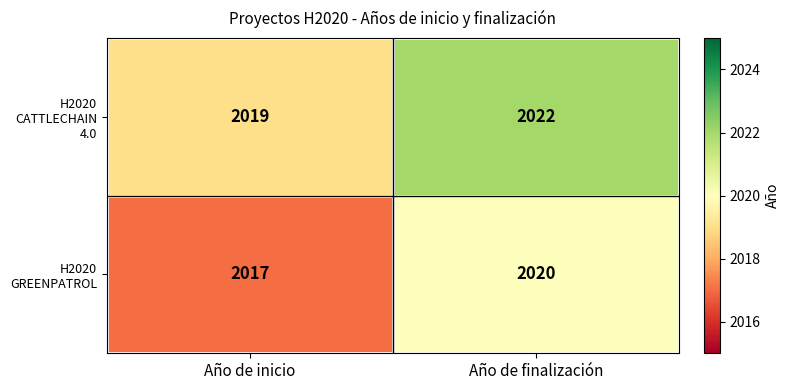

What is the difference between the maximum and minimum values in the H2020 GREENPATROL series?

3